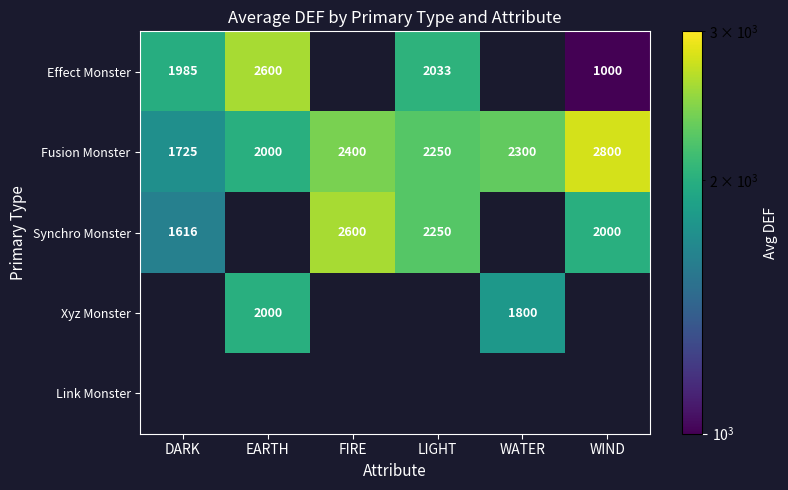

At which label is Fusion Monster closest to 2262?

LIGHT